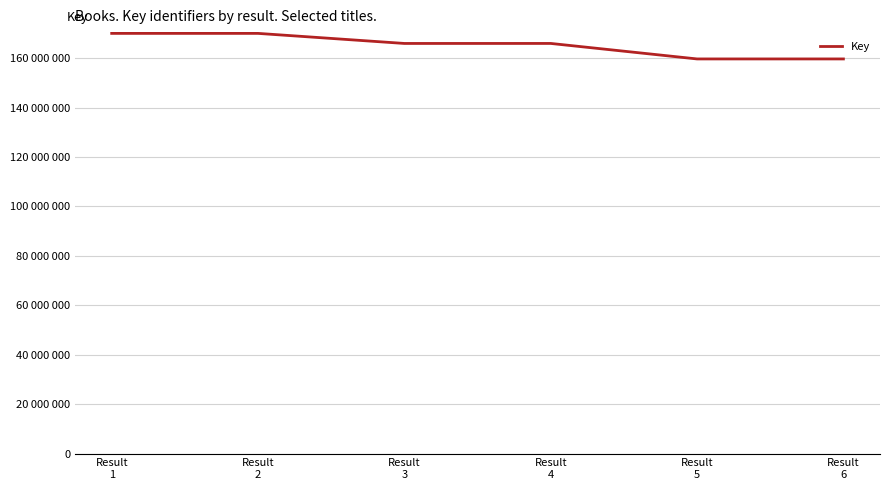

What is the average value?

165226617